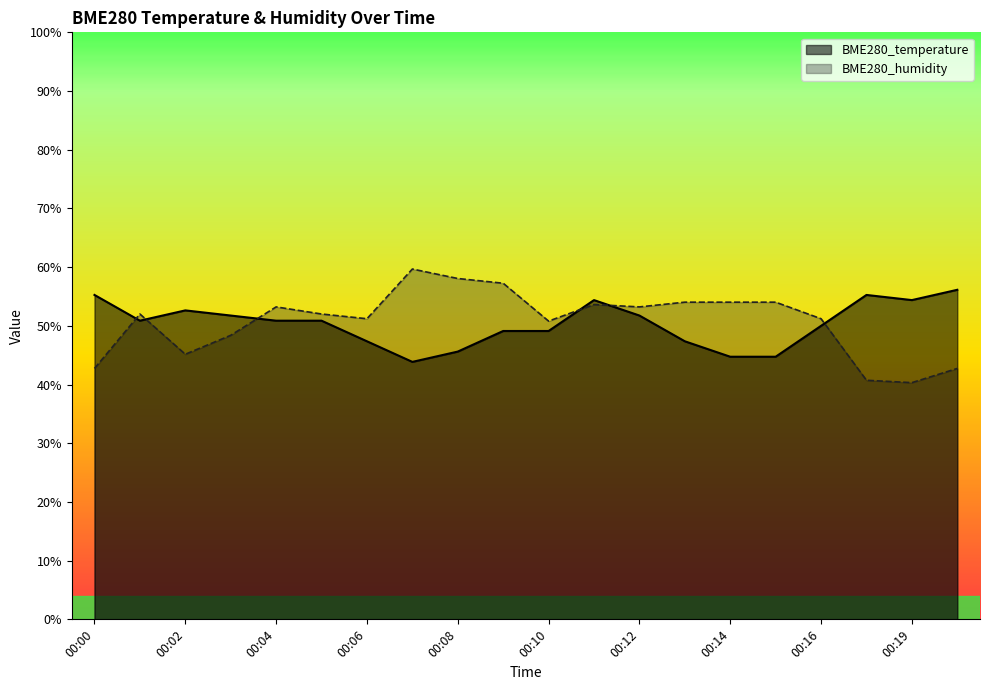

How many data points does each series have?

20